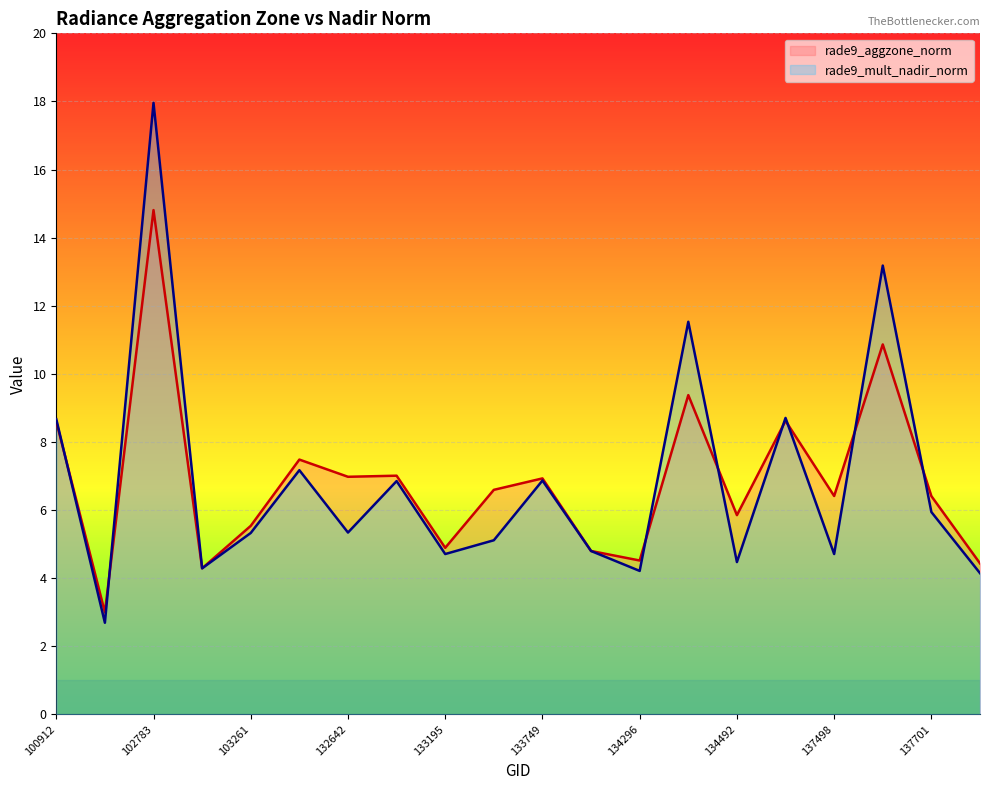

What is the highest value of the rade9_aggzone_norm series?

14.8